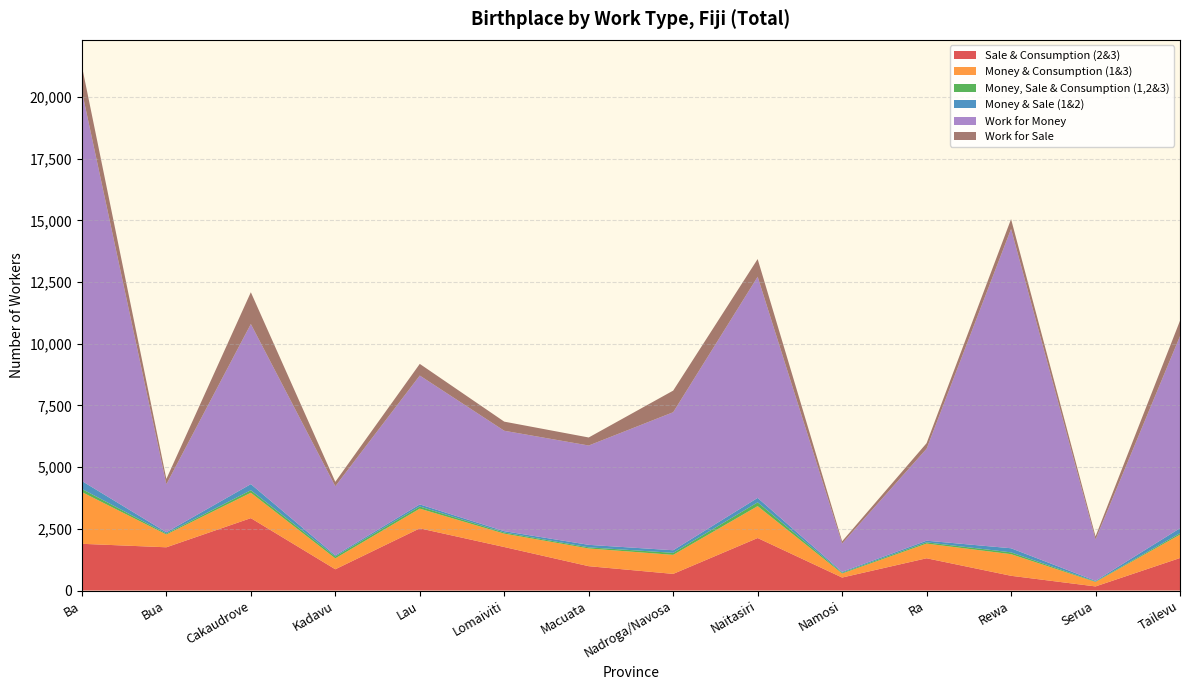

At which category is the sum across all series the highest?

Ba